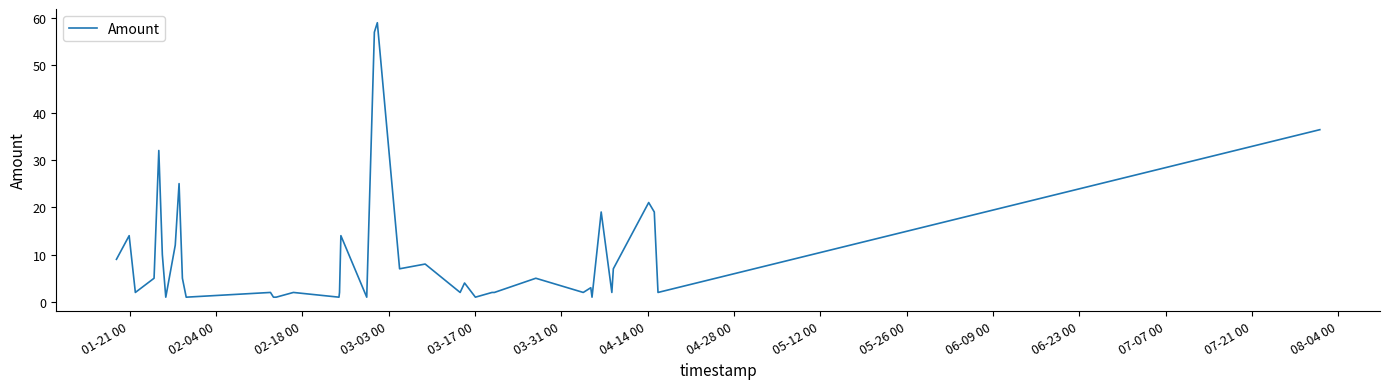

What is the maximum value shown in the chart?

59.0